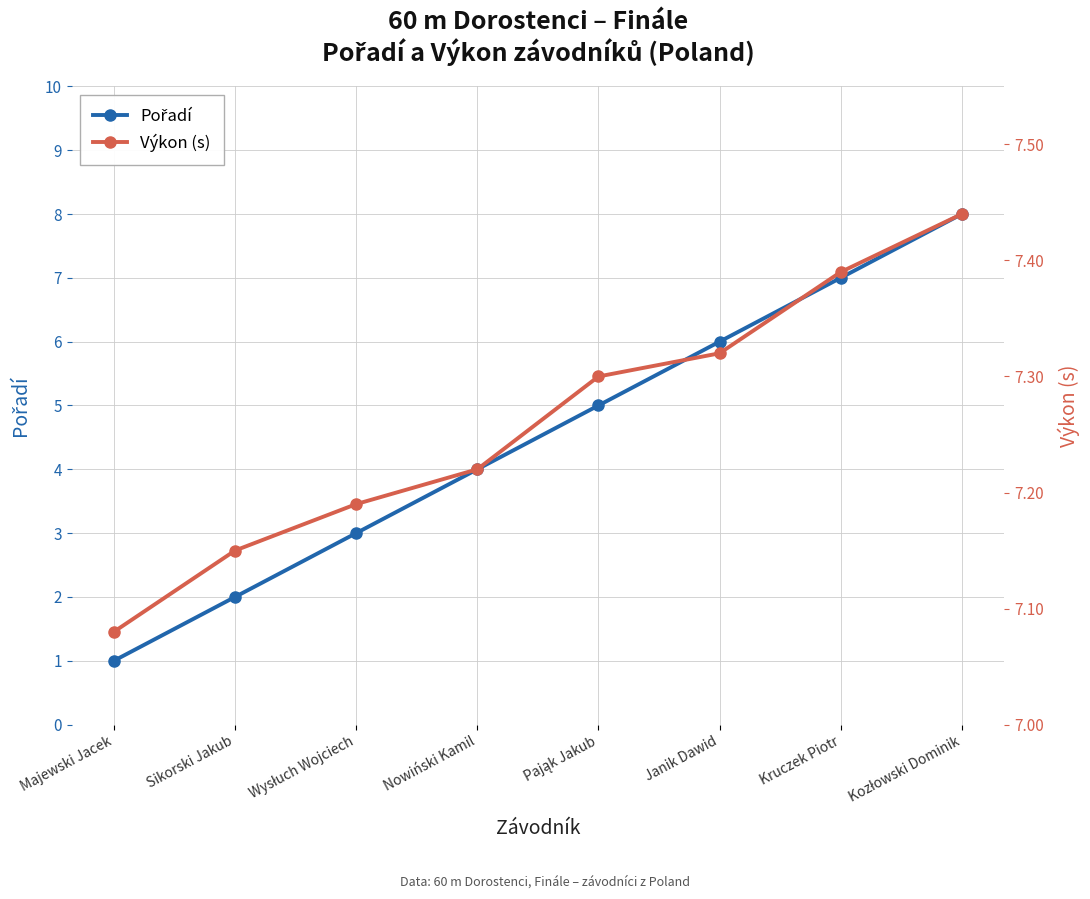

How many values in the Pořadí series are below 5?

4